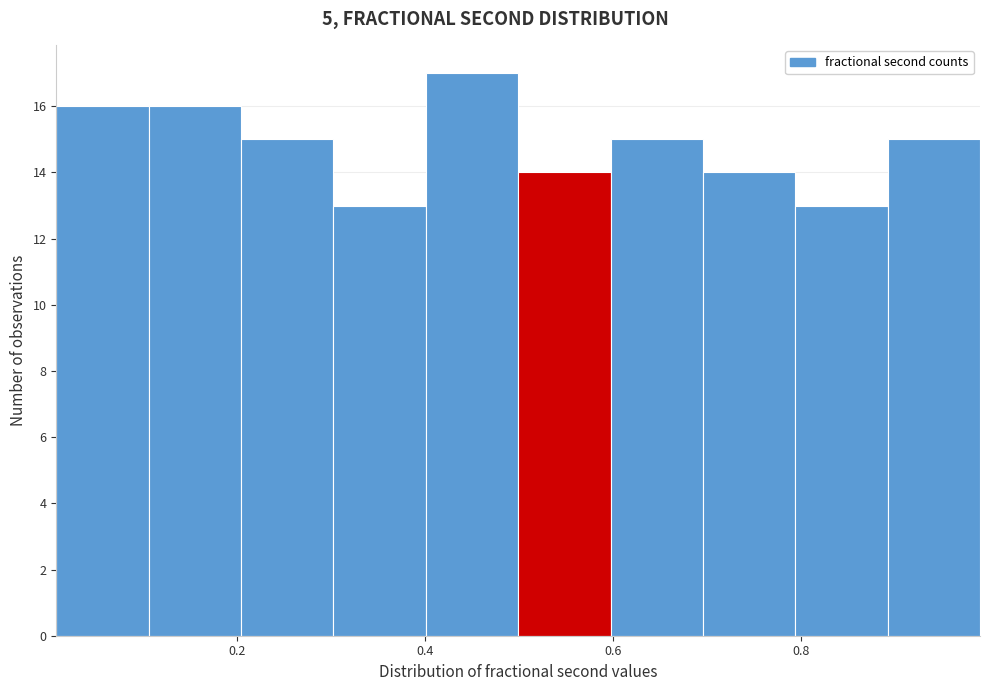

Reading left to right, list every bar in this chart as the range it spans on the x-axis followed by its height. Neither the bar edges nor the heights are printed on the chart, so give them approximately, as read against the axes.

0.0 to 0.1: 16
0.1 to 0.2: 16
0.2 to 0.3: 15
0.3 to 0.4: 13
0.4 to 0.5: 17
0.5 to 0.6: 14
0.6 to 0.7: 15
0.7 to 0.8: 14
0.8 to 0.9: 13
0.9 to 1.0: 15